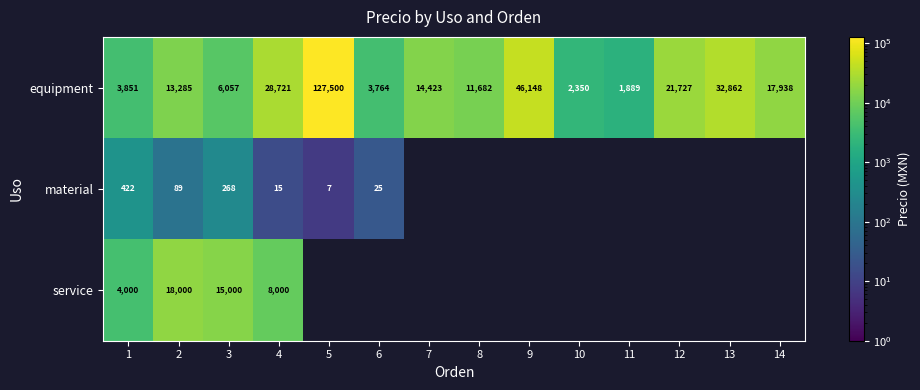

Where does the equipment series first go above 14423?

4